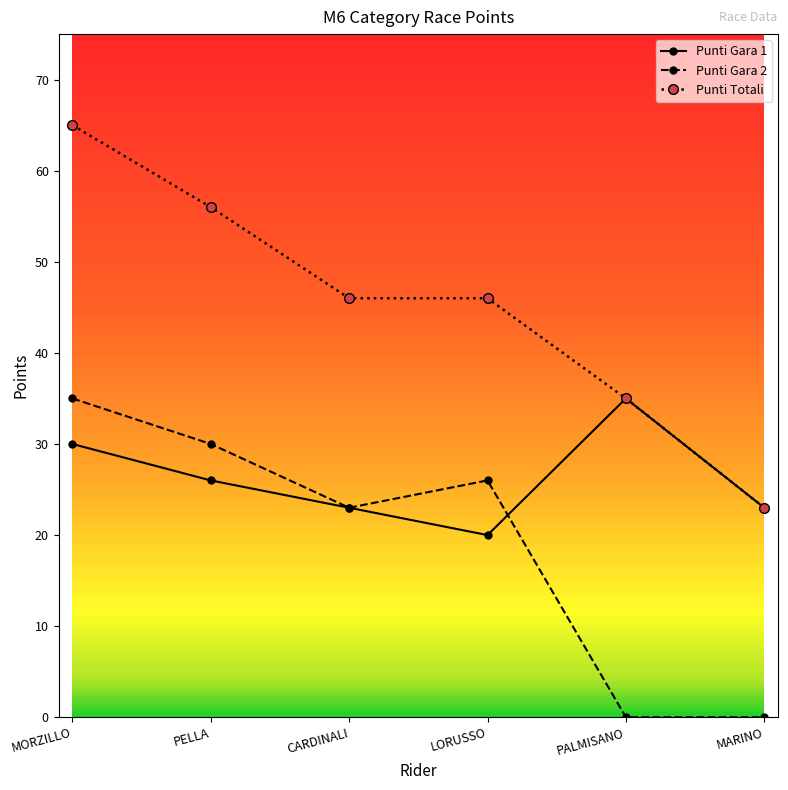

Rank the series at LORUSSO from highest to lowest value.

Punti Totali, Punti Gara 2, Punti Gara 1